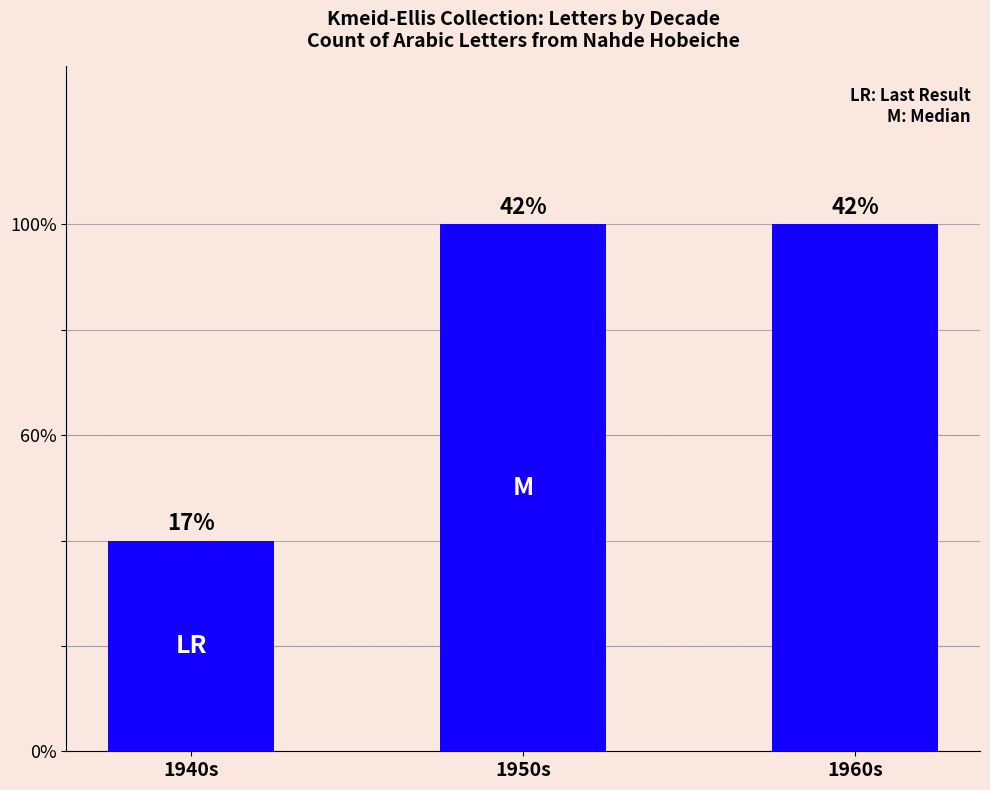

Does the chart contain any negative values?

No